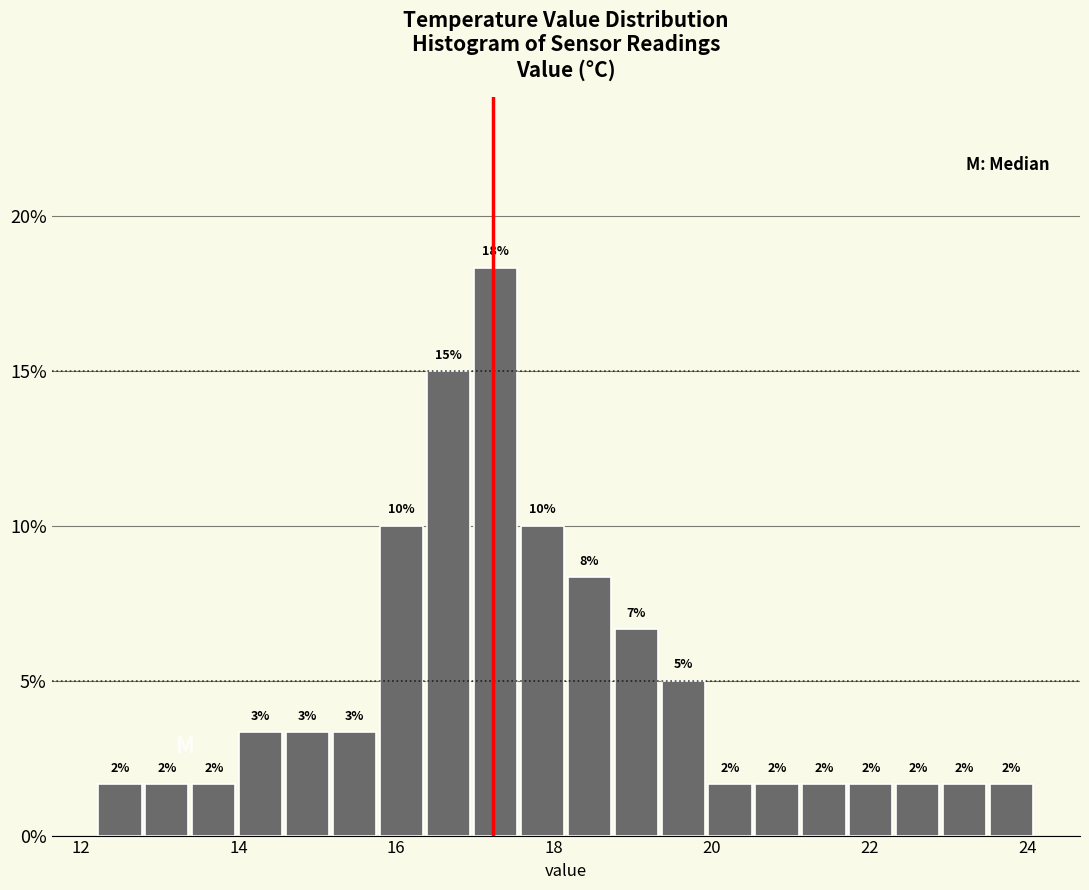

Around what value on the x-axis is the tallest bar? Give the approximate position of its centre, as read against the axis.

17.2